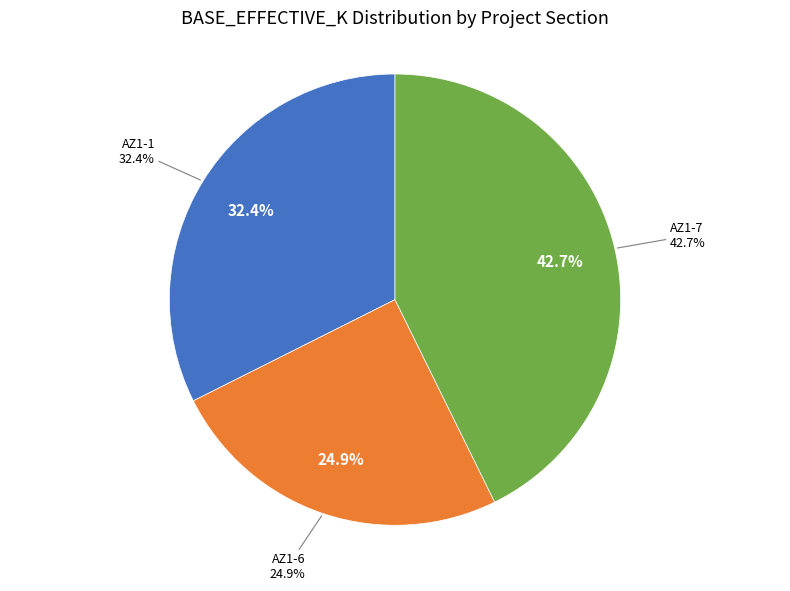

To the nearest percent, what is the difference between the AZ1-6 and AZ1-1 slice percentages?

8%